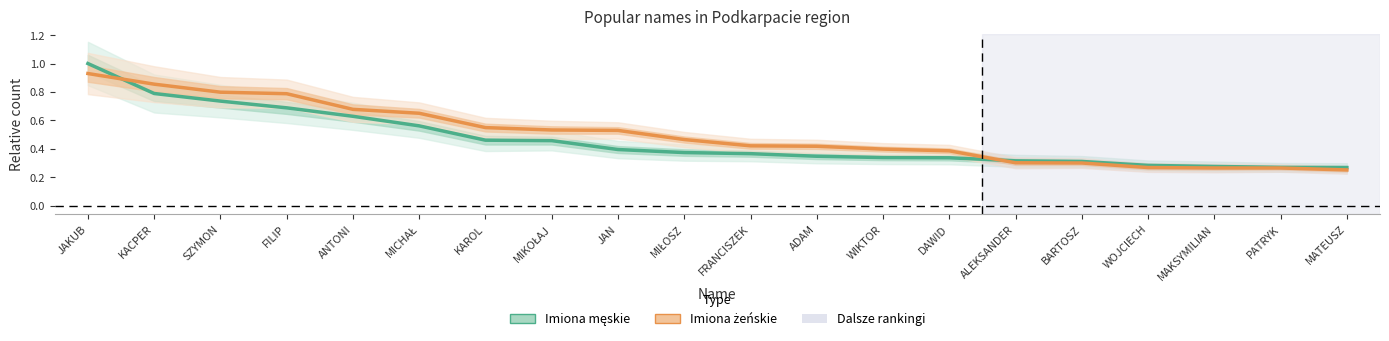

What is the label of the 8th point from the left?

MIKOŁAJ